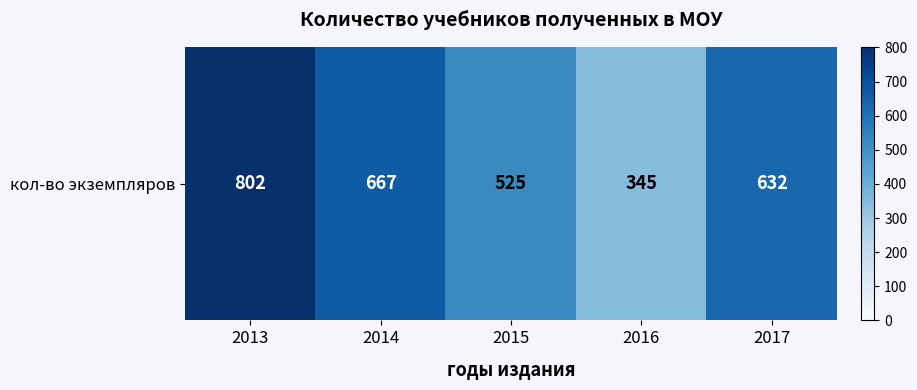

What is the ratio of the value at 2014 to the value at 2013?

0.8